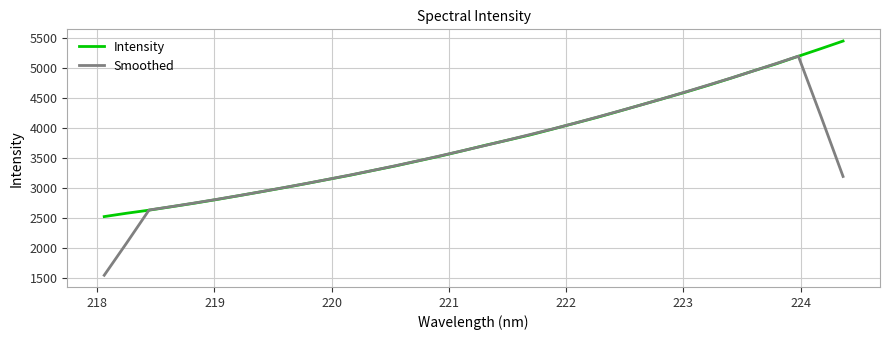

Rank the series by their maximum value, from lowest to highest.

Smoothed, Intensity